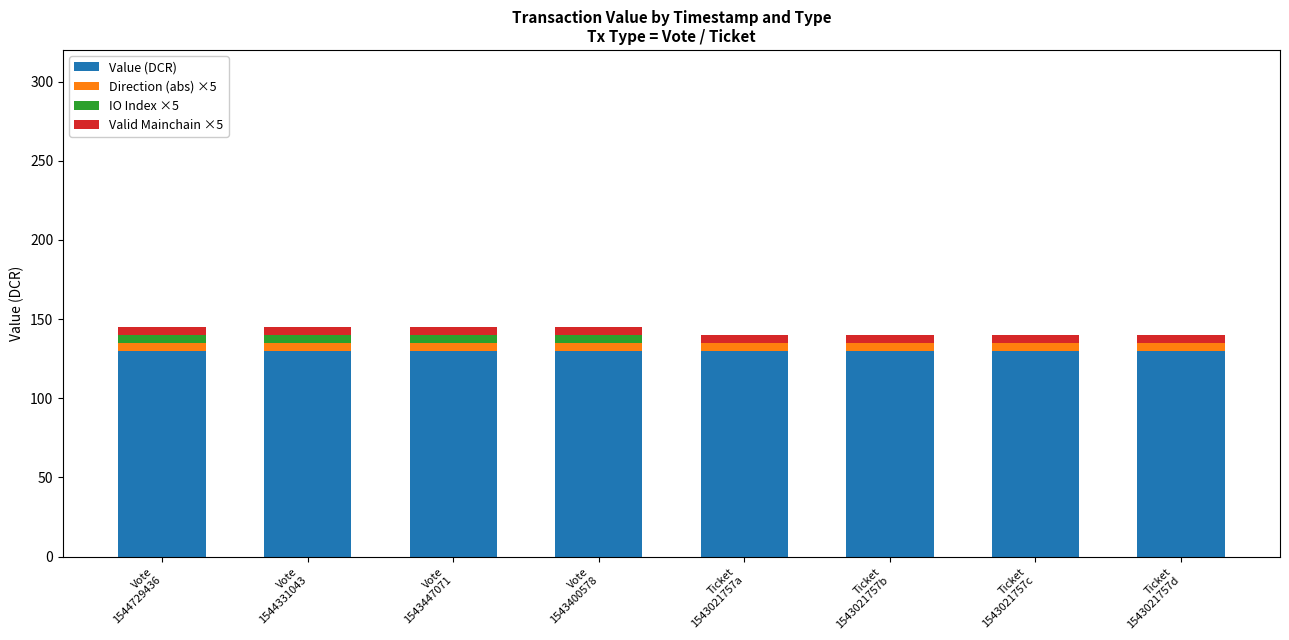

What is the maximum value for Value (DCR)?

130.0